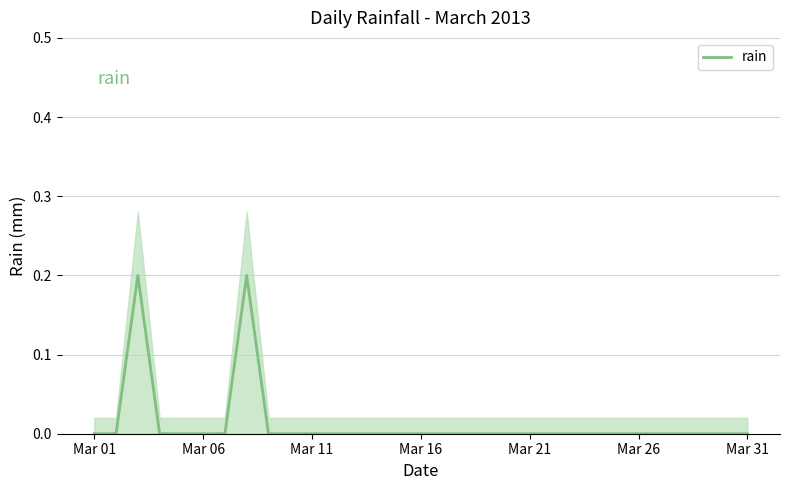

The rain series shows 0.1 at Mar 16. True or false?

False